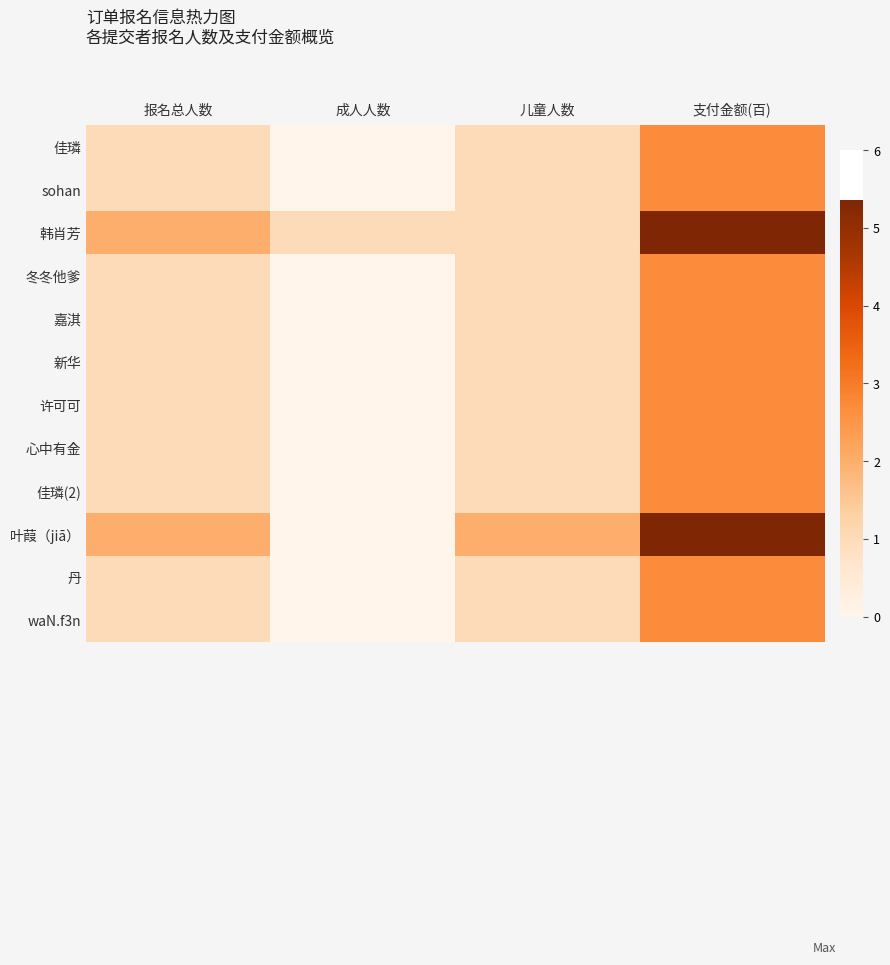

Reading left to right, transcribe all the data shown in this chart.

佳璘: 报名总人数=1.0	成人人数=0.0	儿童人数=1.0	支付金额(百)=2.7
sohan: 报名总人数=1.0	成人人数=0.0	儿童人数=1.0	支付金额(百)=2.7
韩肖芳: 报名总人数=2.0	成人人数=1.0	儿童人数=1.0	支付金额(百)=5.4
冬冬他爹: 报名总人数=1.0	成人人数=0.0	儿童人数=1.0	支付金额(百)=2.7
嘉淇: 报名总人数=1.0	成人人数=0.0	儿童人数=1.0	支付金额(百)=2.7
新华: 报名总人数=1.0	成人人数=0.0	儿童人数=1.0	支付金额(百)=2.7
许可可: 报名总人数=1.0	成人人数=0.0	儿童人数=1.0	支付金额(百)=2.7
心中有金: 报名总人数=1.0	成人人数=0.0	儿童人数=1.0	支付金额(百)=2.7
佳璘(2): 报名总人数=1.0	成人人数=0.0	儿童人数=1.0	支付金额(百)=2.7
叶葭（jiā）: 报名总人数=2.0	成人人数=0.0	儿童人数=2.0	支付金额(百)=5.4
丹: 报名总人数=1.0	成人人数=0.0	儿童人数=1.0	支付金额(百)=2.7
waN.f3n: 报名总人数=1.0	成人人数=0.0	儿童人数=1.0	支付金额(百)=2.7